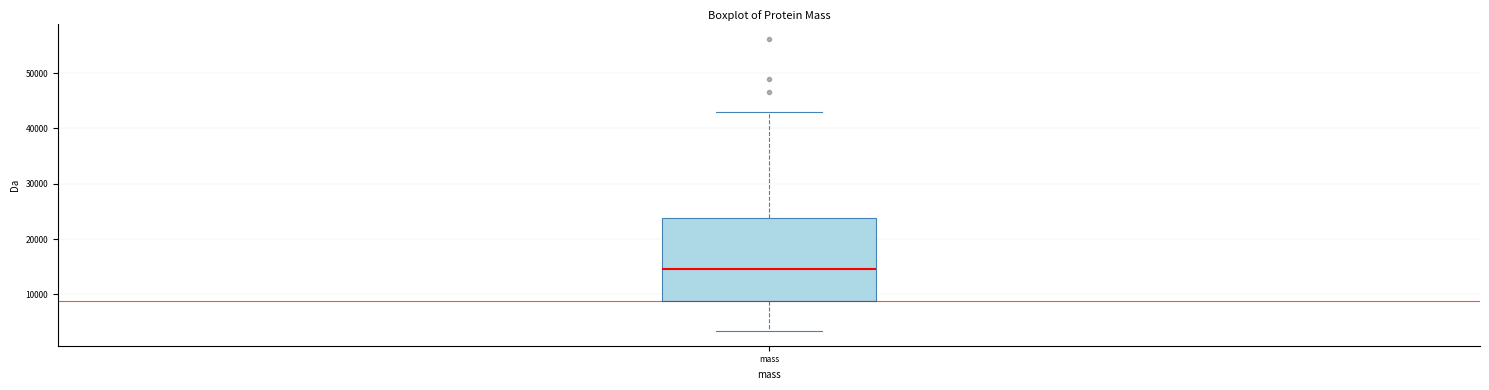

Transcribe this box plot: give where the median line is, the range the box spans, and where the two whiskers end, as read against the y-axis. The values are not printed on the chart, so give them approximately, as read against the axis.

median 15000, box 9000 to 24000, whiskers 3000 to 43000